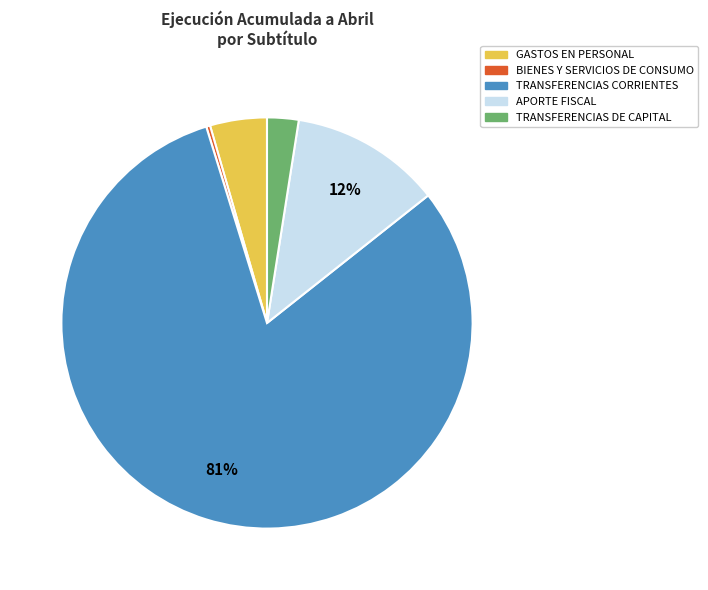

Which slice is the smallest?

BIENES Y SERVICIOS DE CONSUMO